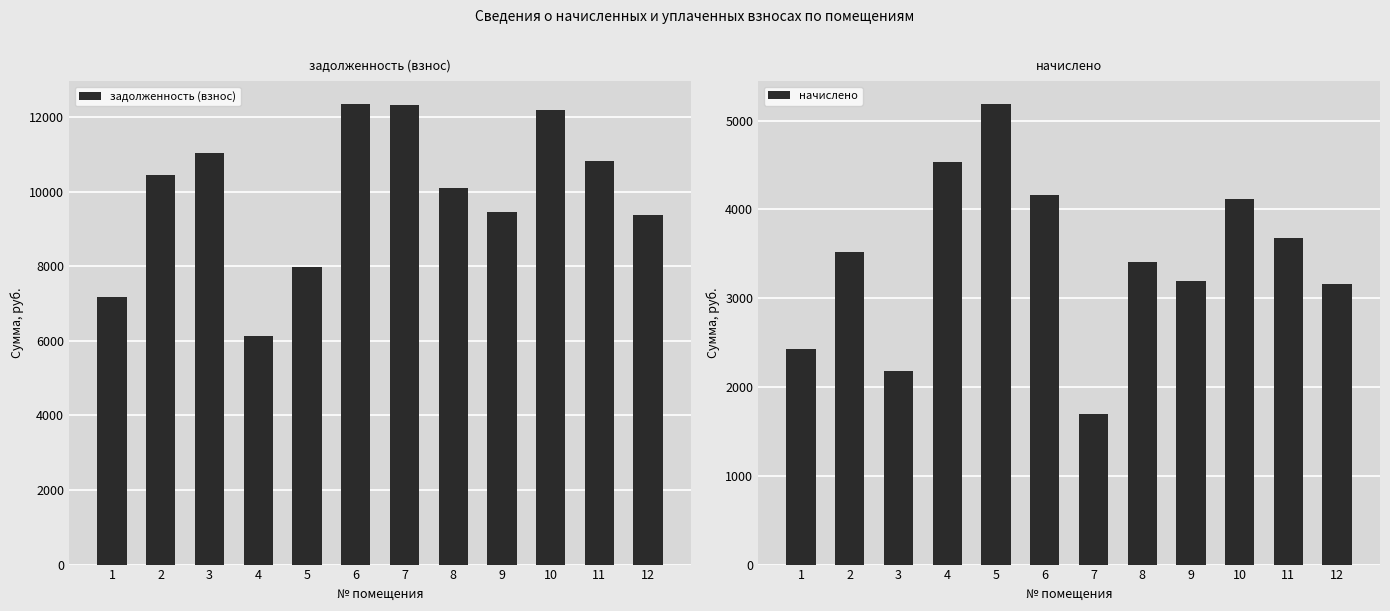

Is it true that начислено equals 4114.8 at 10?

True